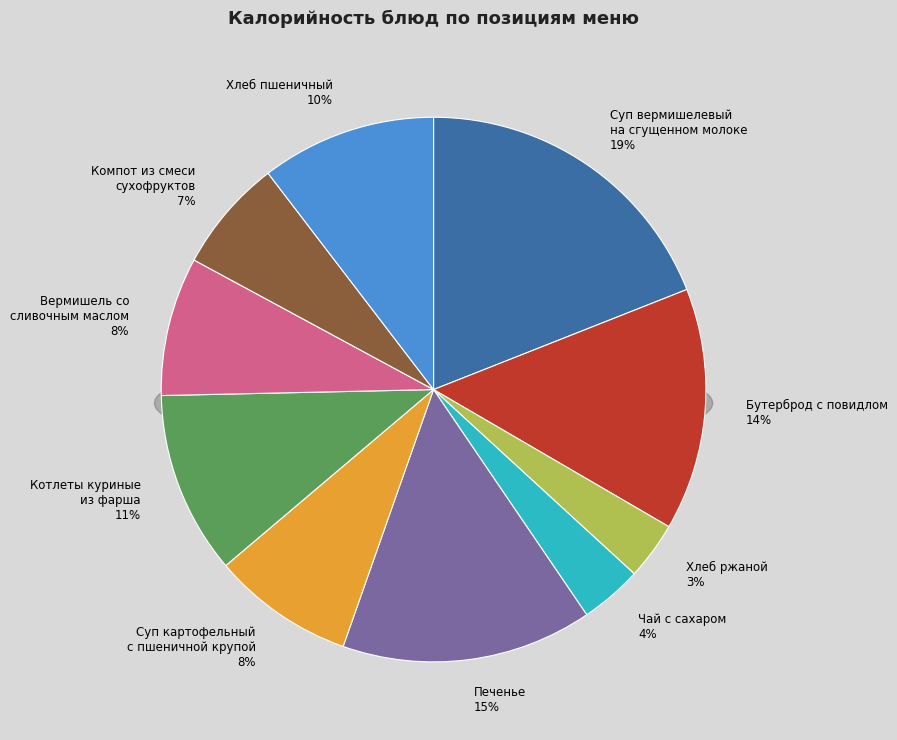

Is the sum of Бутерброд с повидлом and Вермишель со
сливочным маслом greater than half?

No